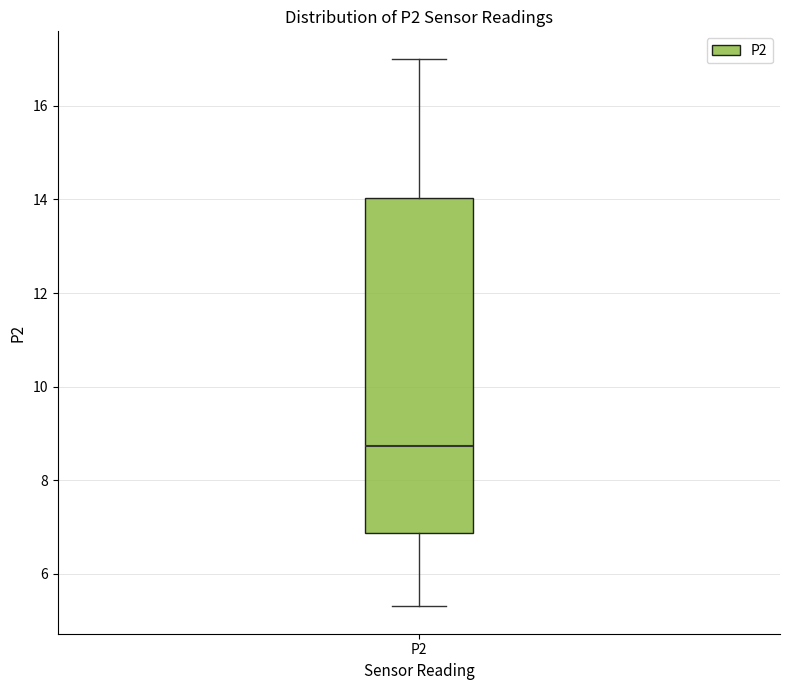

Transcribe this box plot: give where the median line is, the range the box spans, and where the two whiskers end, as read against the y-axis. The values are not printed on the chart, so give them approximately, as read against the axis.

median 8.8, box 6.8 to 14.0, whiskers 5.4 to 17.0